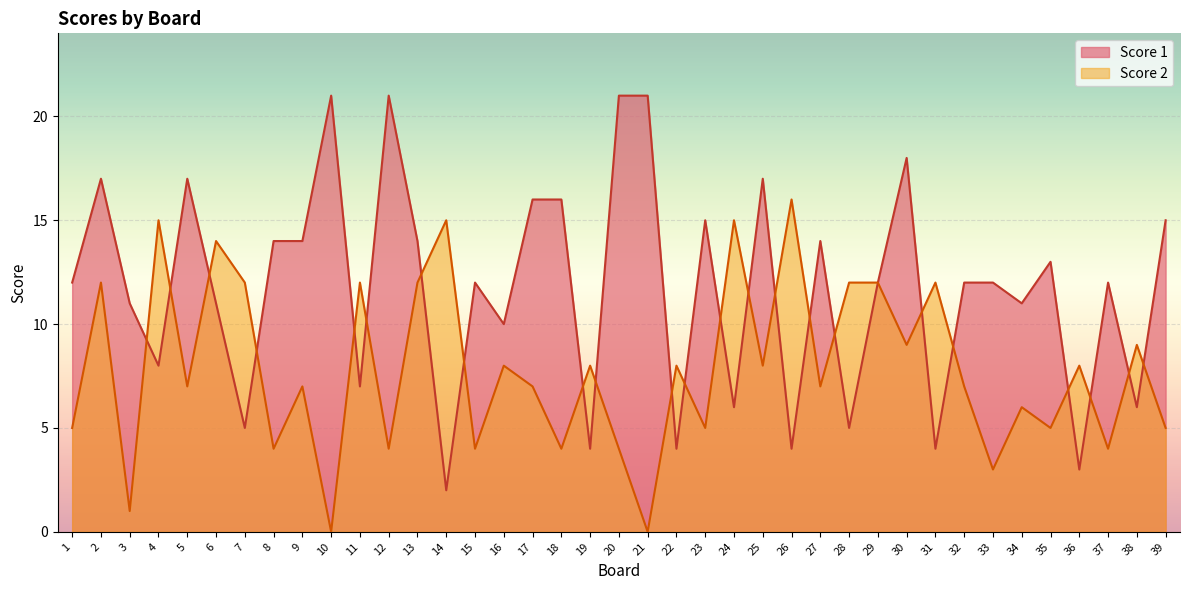

How many values in Score 2 are above zero?

37